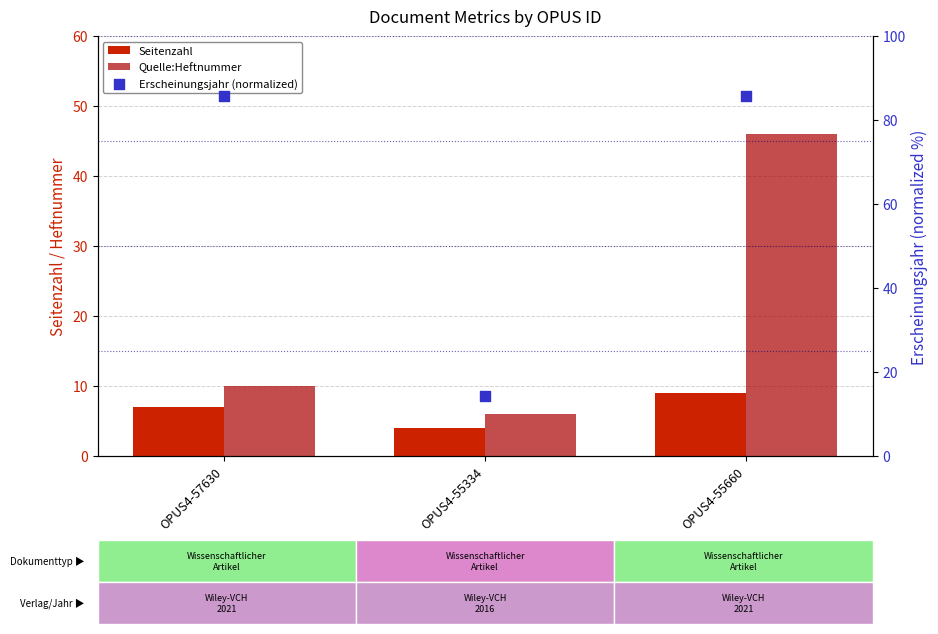

Which series has the largest Y range (max minus min)?

Erscheinungsjahr (normalized)